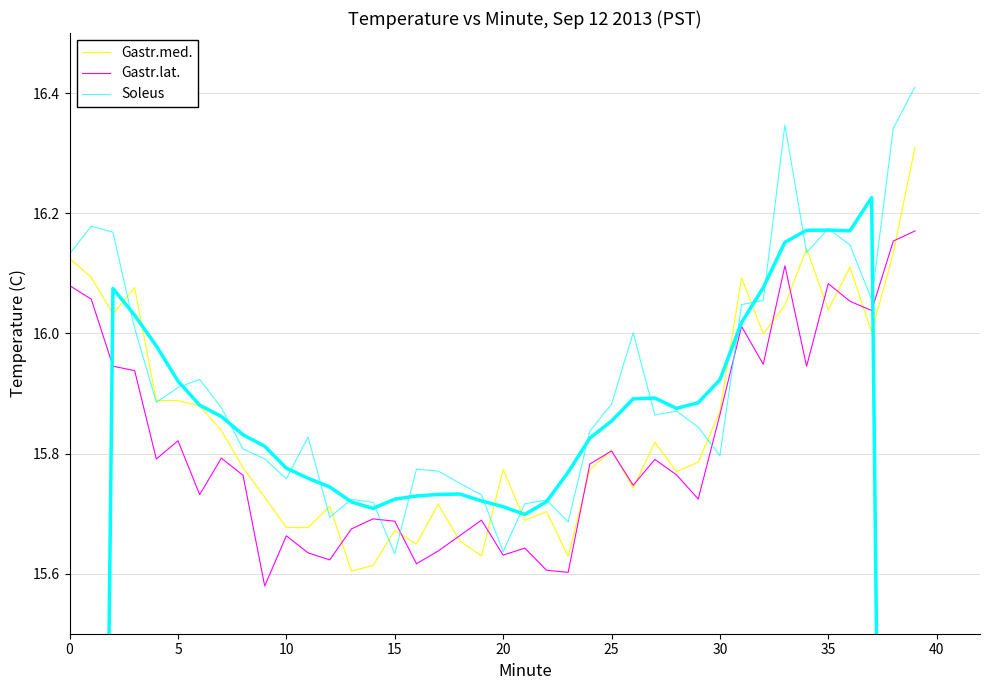

List the series in order of their overall mean, lowest first.

Gastr.lat., Gastr.med., Soleus